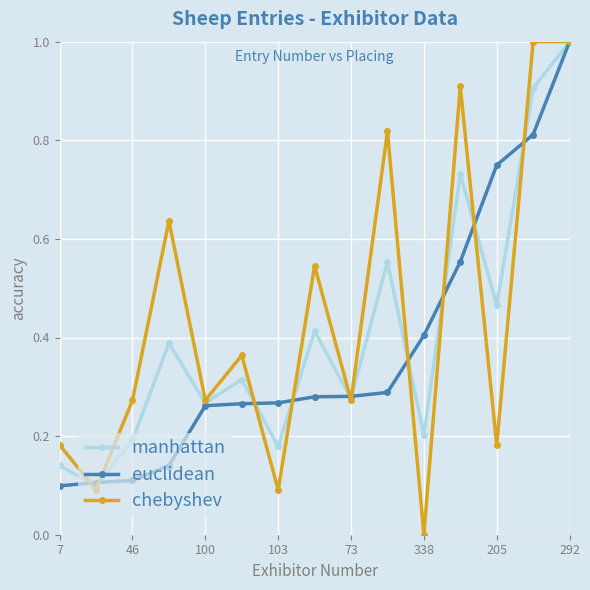

What is the maximum value for manhattan?

1.0